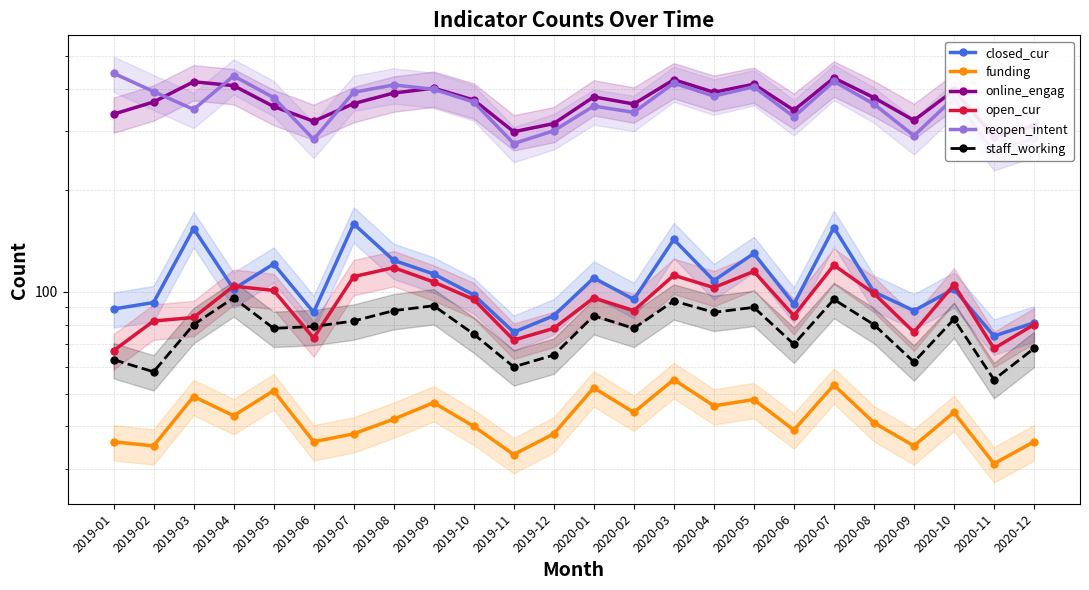

What value does the reopen_intent series have at 2020-07, to the nearest 10?

420